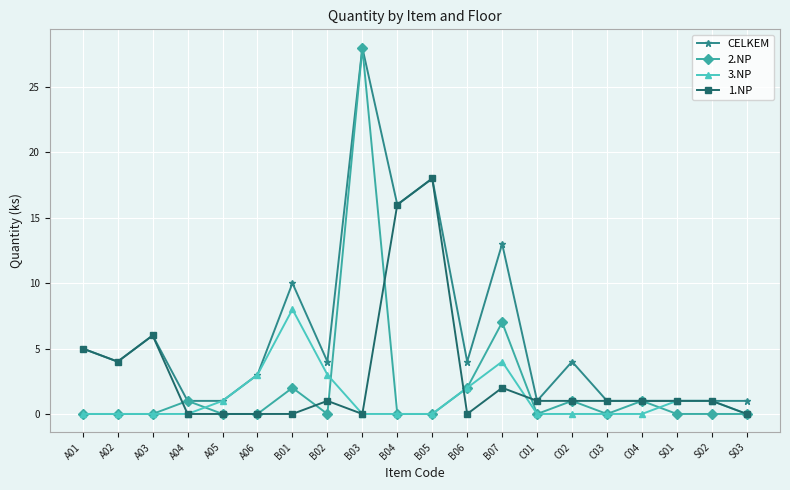

Reading left to right, list all the values displayed in this chart.

CELKEM: 5	4	6	1	1	3	10	4	28	16	18	4	13	1	4	1	1	1	1	1
2.NP: 0	0	0	1	0	0	2	0	28	0	0	2	7	0	1	0	1	0	0	0
3.NP: 0	0	0	0	1	3	8	3	0	0	0	2	4	0	0	0	0	1	1	0
1.NP: 5	4	6	0	0	0	0	1	0	16	18	0	2	1	1	1	1	1	1	0